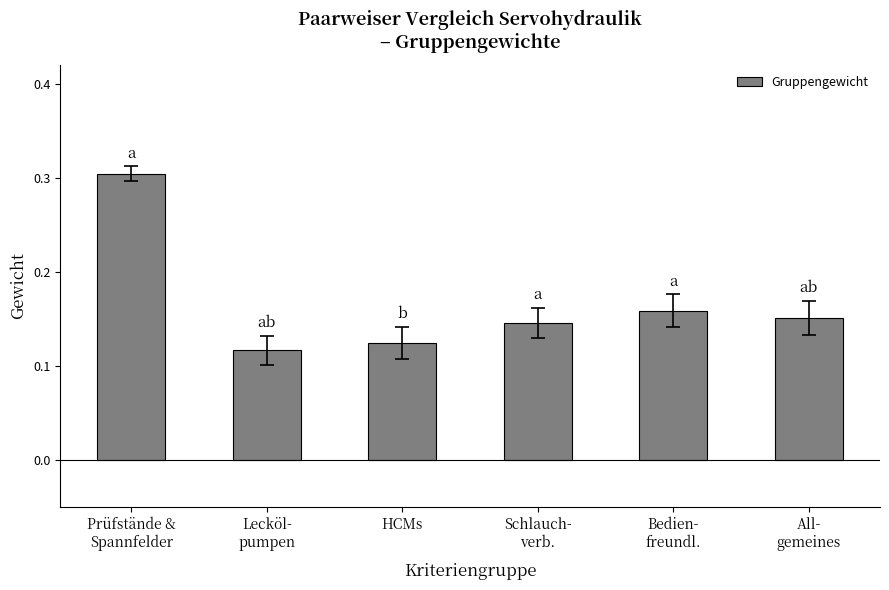

What is the sum of all values?

1.0